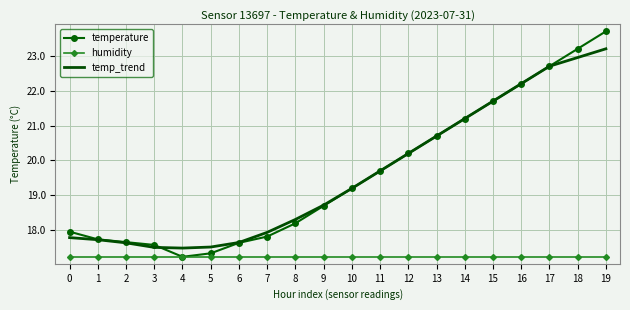

At which category is the sum across all series the highest?

19